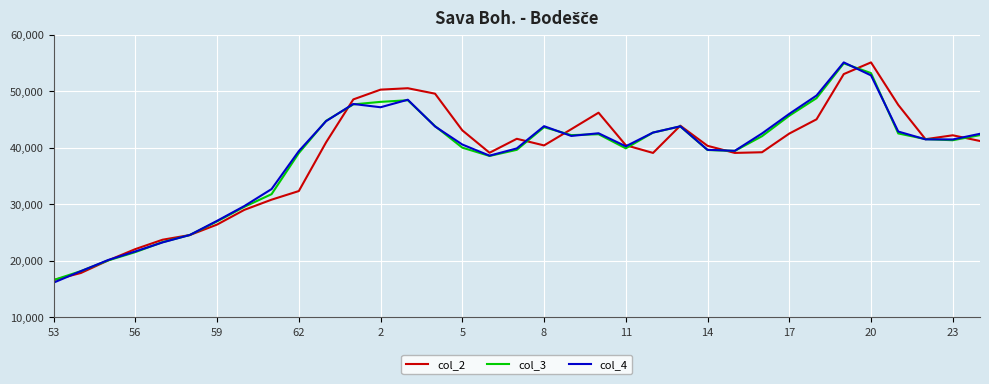

What is the maximum value shown in the chart?

55097